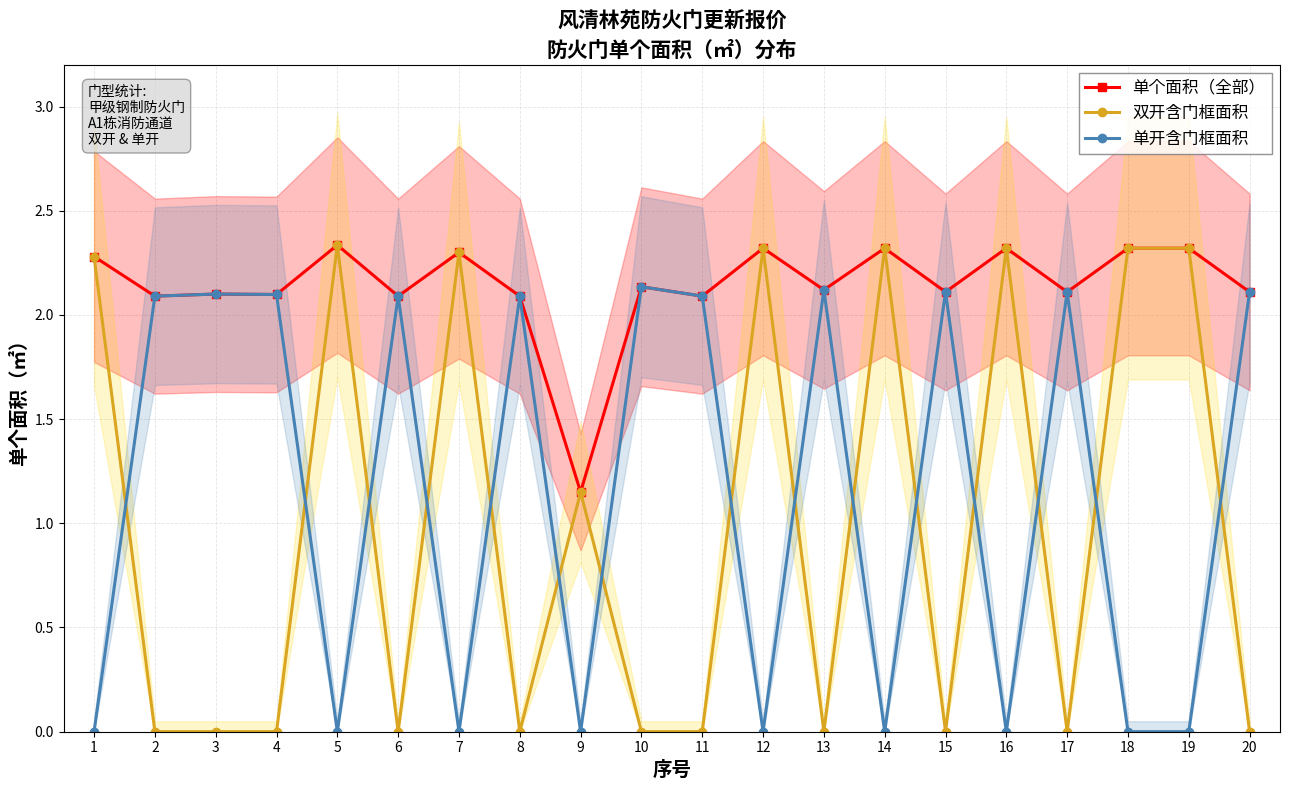

What is the sum of the 单开含门框面积 values at 4 and 7?

2.1